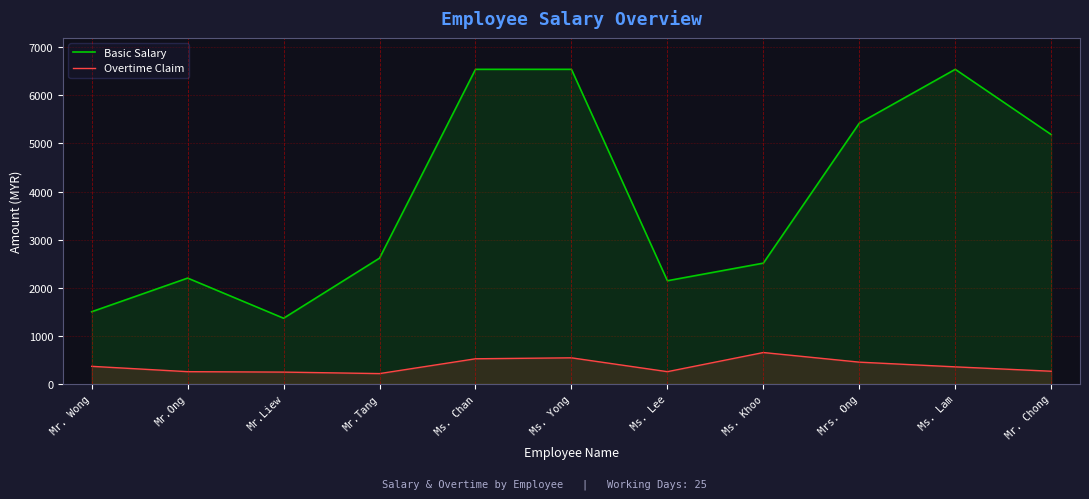

True or false: Overtime Claim has more than 2 interior local peaks.

False